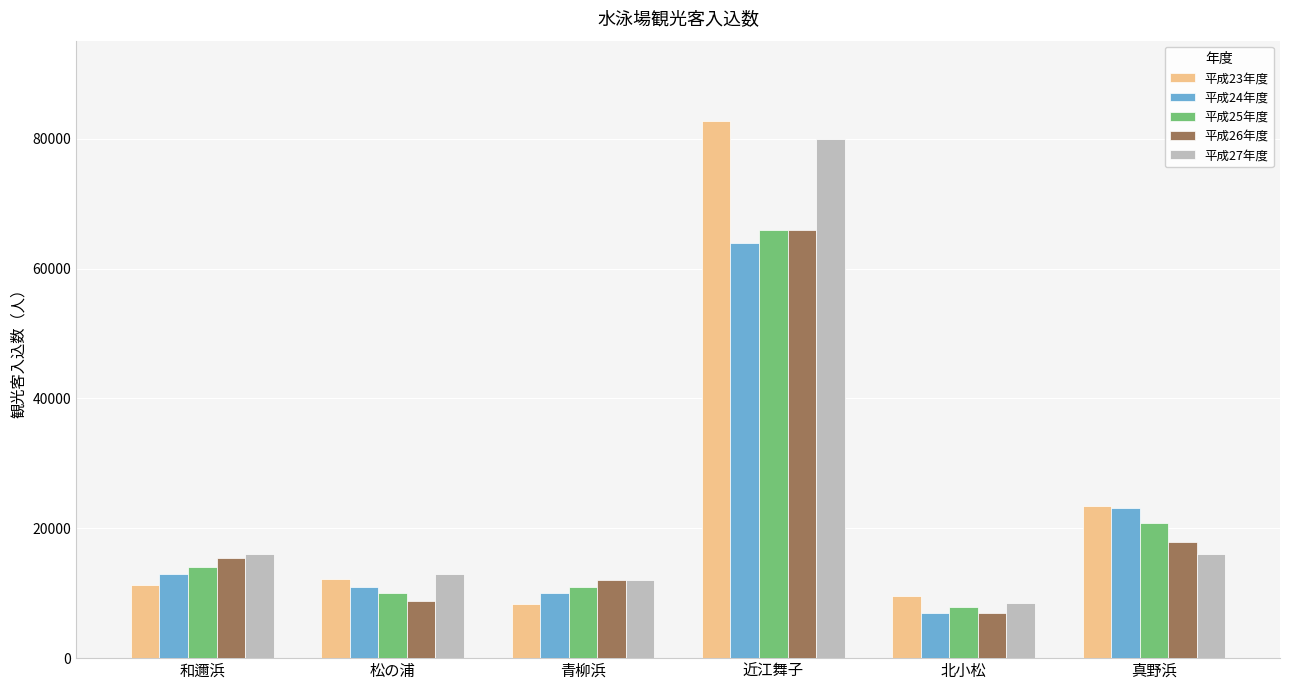

What position from the left is 北小松?

5